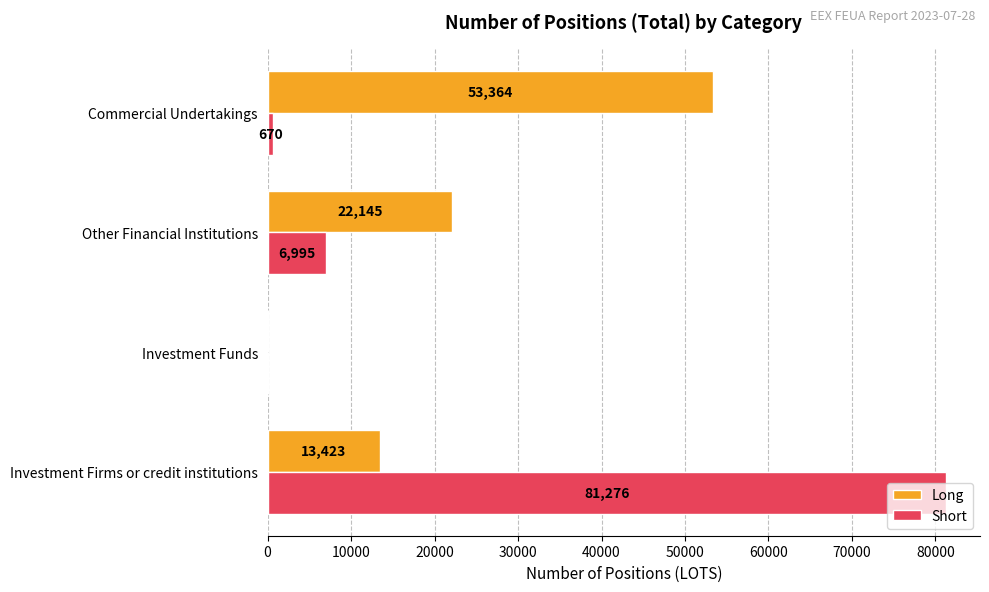

What is the average value of the Short series?

22235